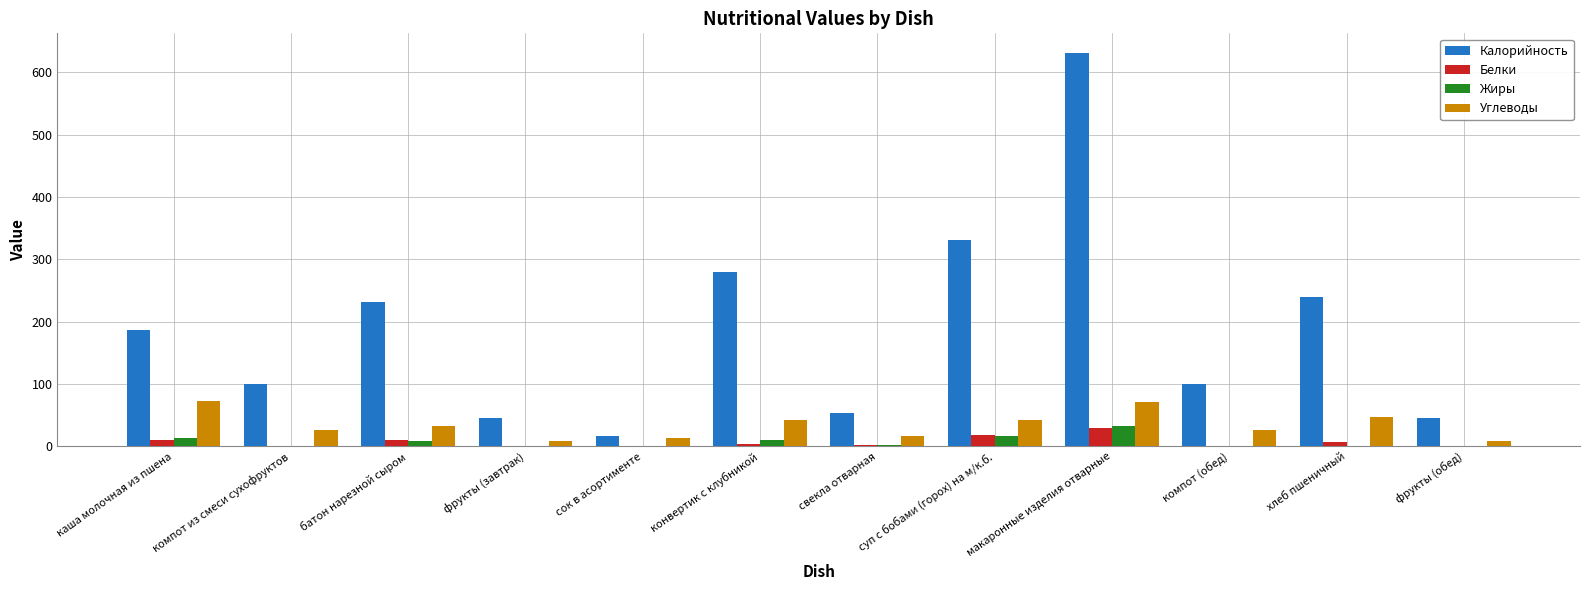

Are the bars horizontal?

No